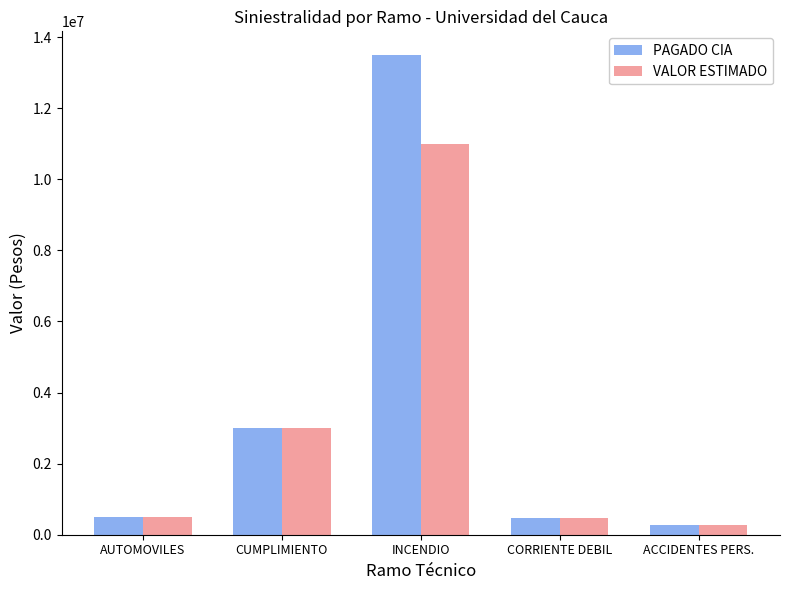

What is the approximate value of VALOR ESTIMADO at INCENDIO?

10990554